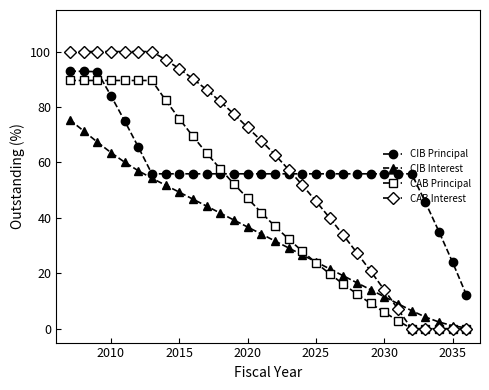

What is the value of the CIB Principal point at the 25th from the left?

55.9